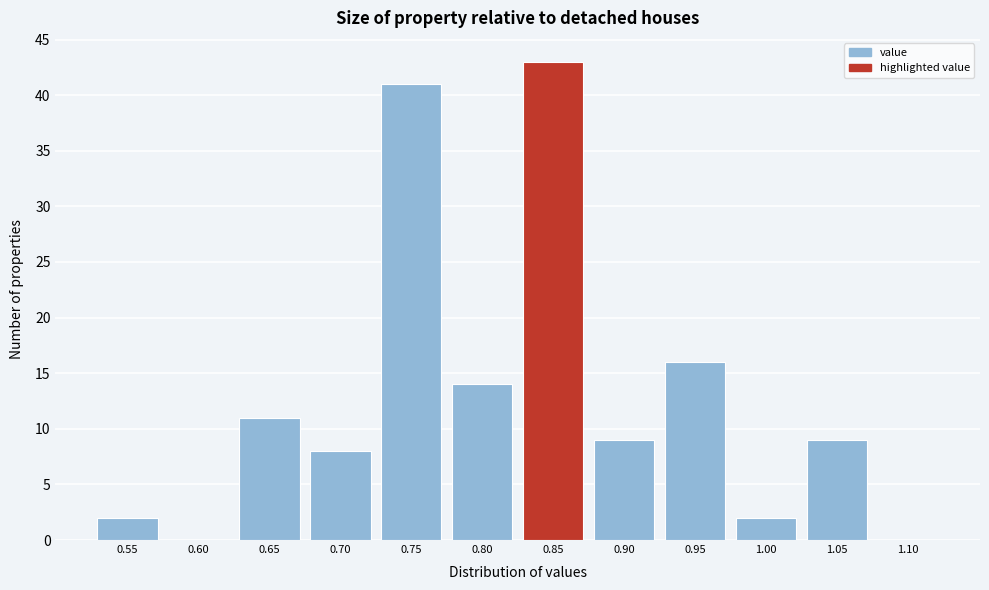

Reading left to right, extract all data points from this chart.

0.55=2	0.60=0	0.65=11	0.70=8	0.75=41	0.80=14	0.85=43	0.90=9	0.95=16	1.00=2	1.05=9	1.10=0